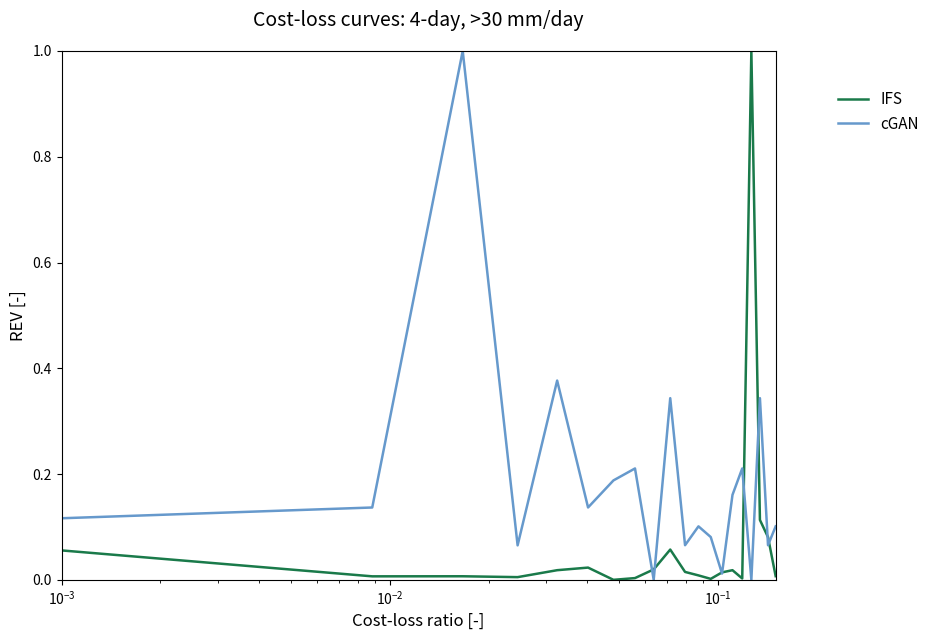

How many lines are shown in the chart?

2